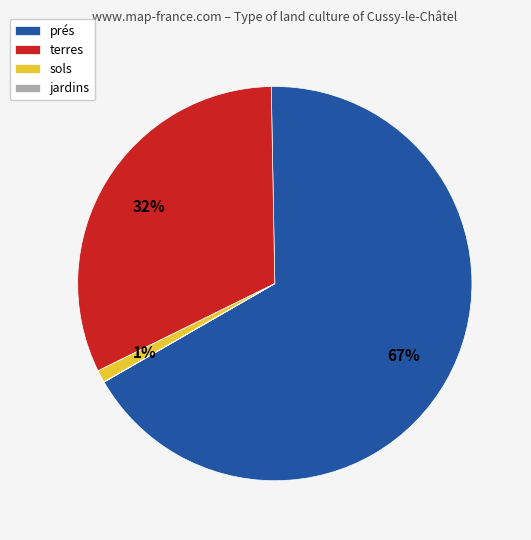

True or false: terres accounts for 32% of the total.

True